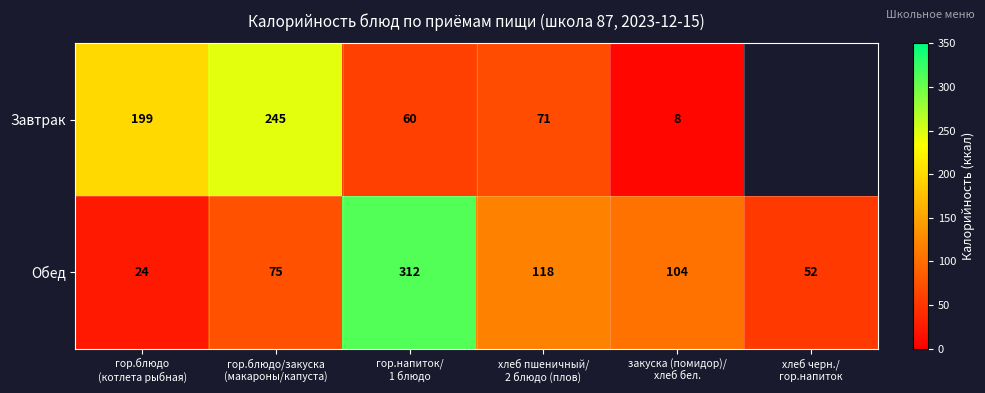

What is the maximum value for Обед?

312